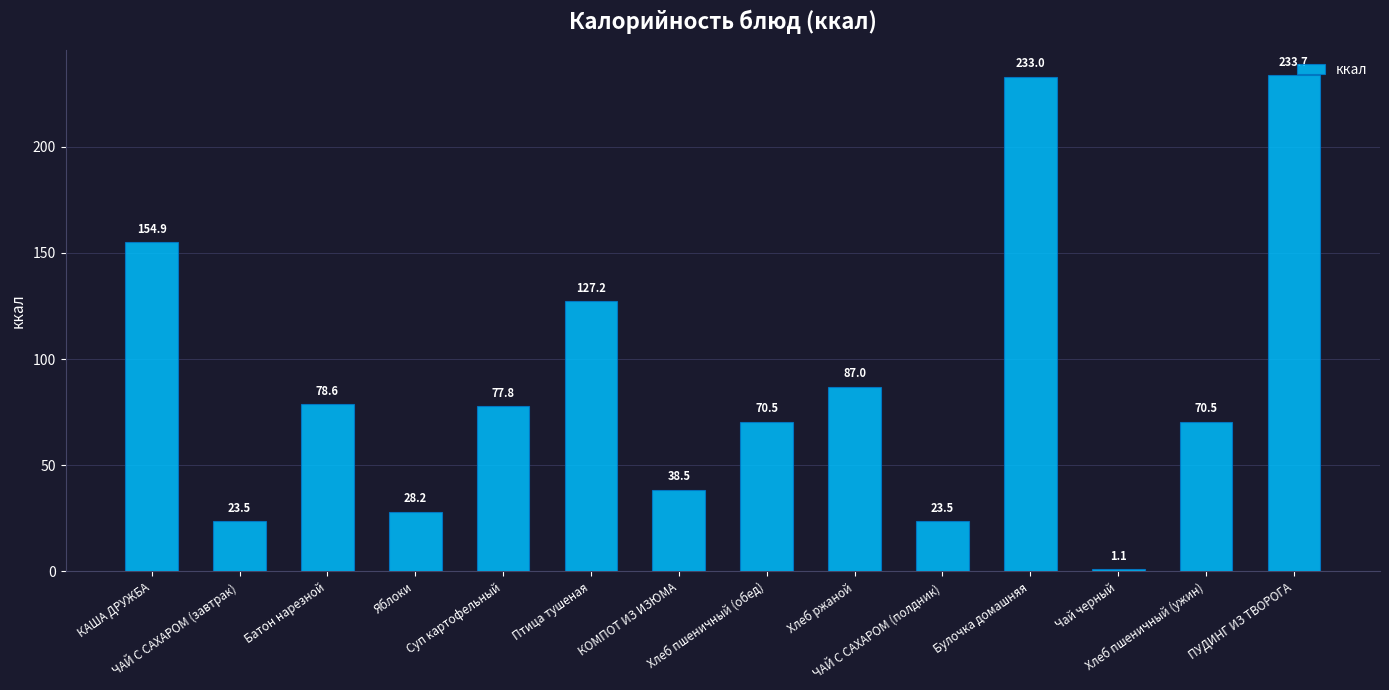

What is the value of the 9th bar from the left?

87.0